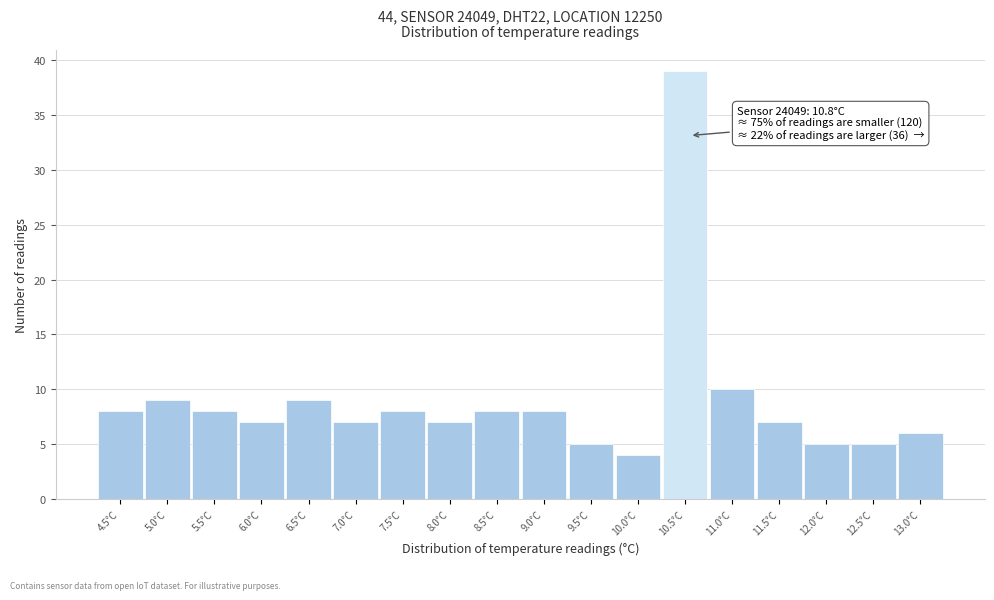

Reading left to right, list all the values displayed in this chart.

4.5°C=8	5.0°C=9	5.5°C=8	6.0°C=7	6.5°C=9	7.0°C=7	7.5°C=8	8.0°C=7	8.5°C=8	9.0°C=8	9.5°C=5	10.0°C=4	10.5°C=39	11.0°C=10	11.5°C=7	12.0°C=5	12.5°C=5	13.0°C=6